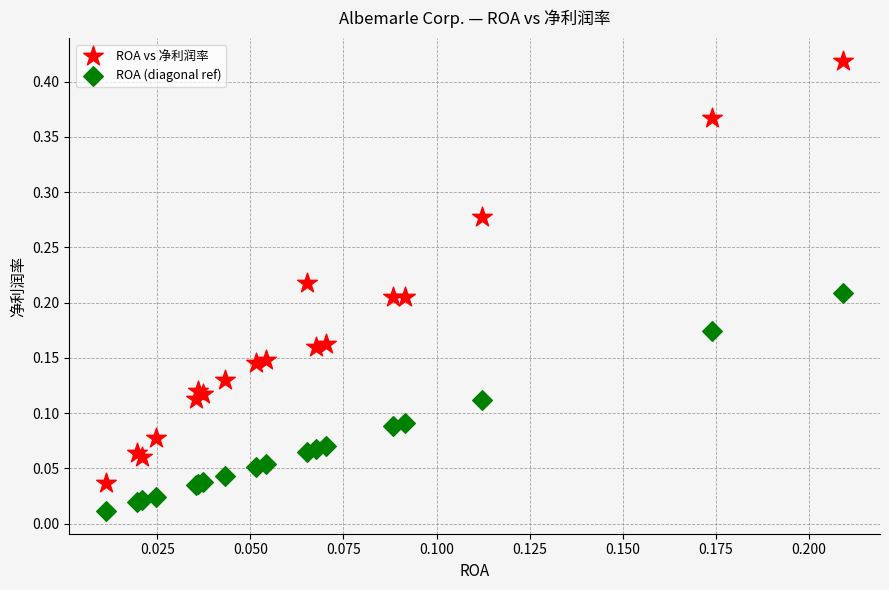

Which series reaches the maximum Y coordinate?

ROA vs 净利润率